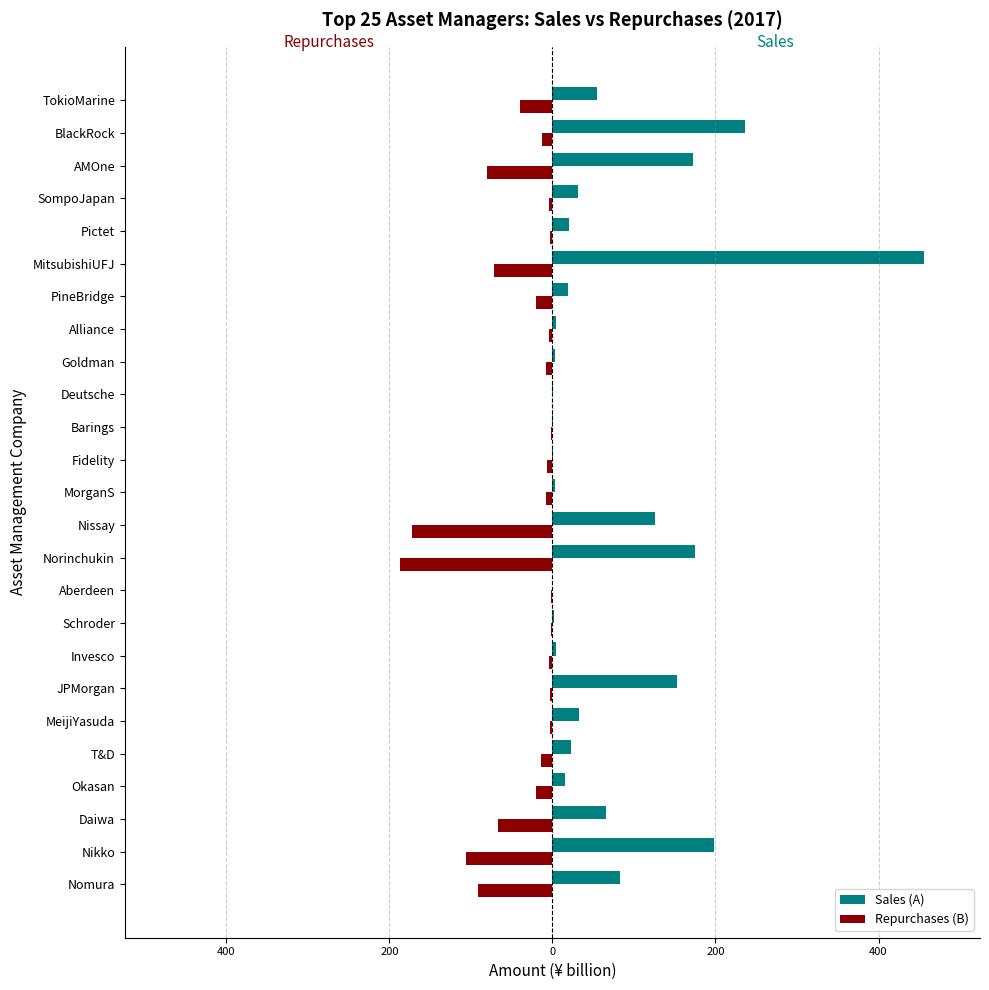

What is the maximum value for Sales (A)?

456.1